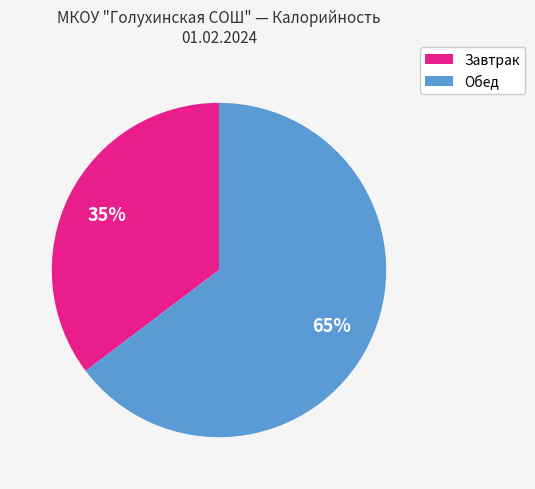

Is there a majority slice in this chart?

Yes